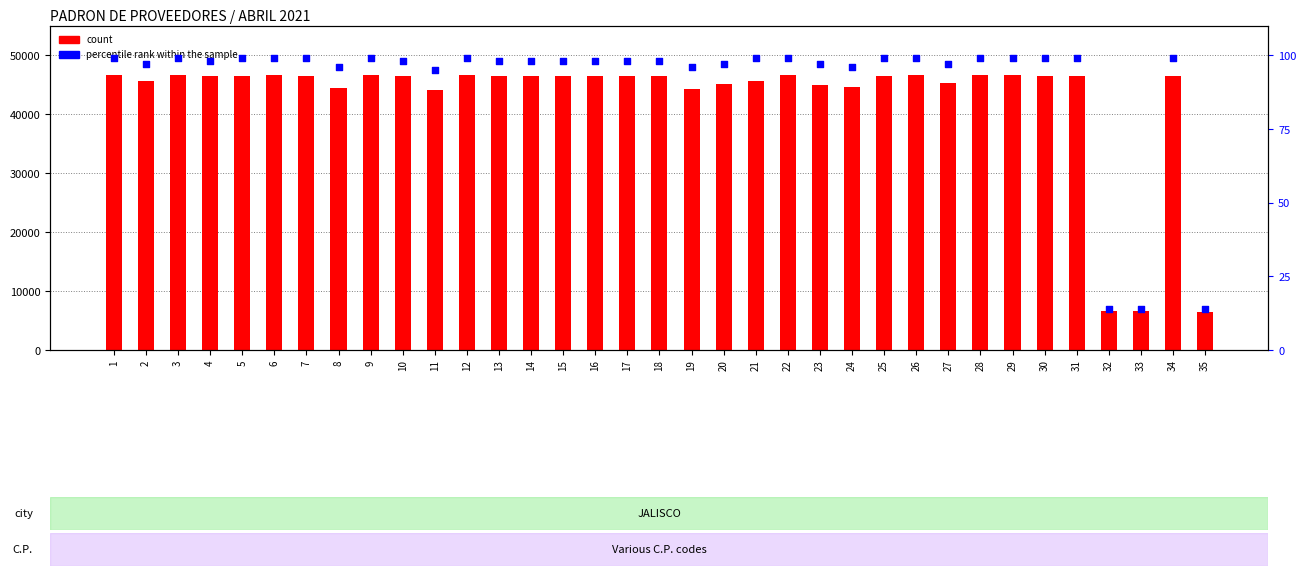

Is the value of percentile rank within the sample at 25 greater than the value of count at 29?

No